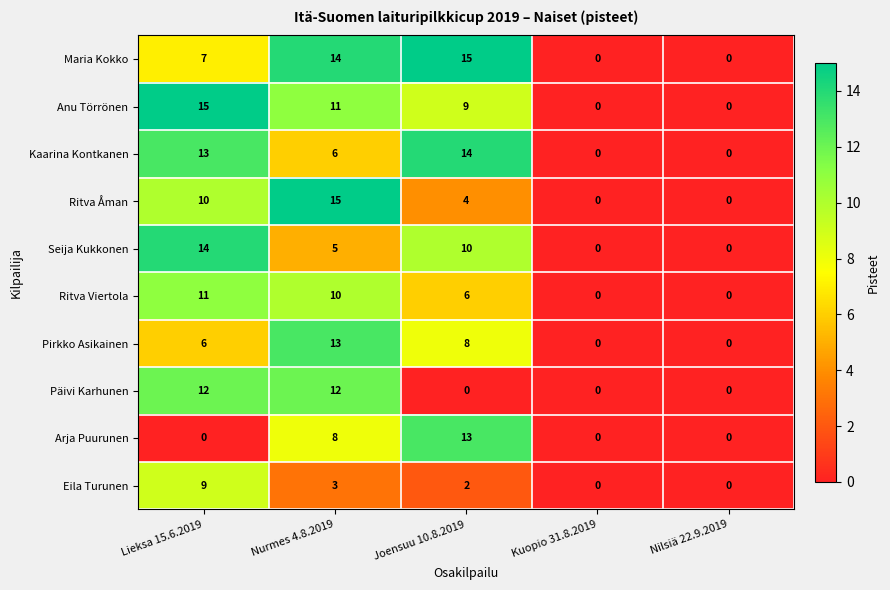

What is the sum of all Seija Kukkonen values?

29